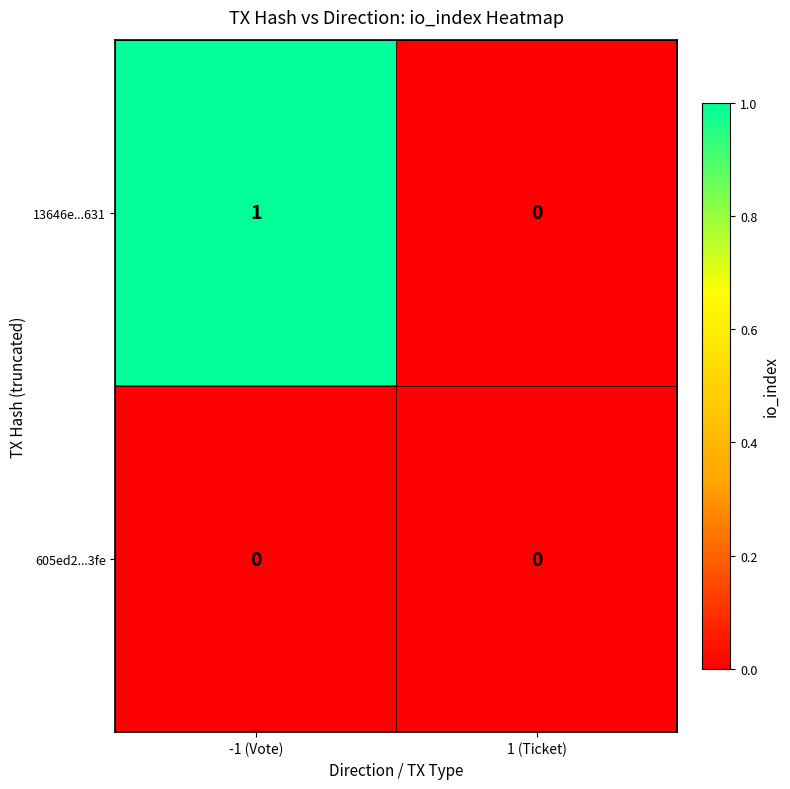

At -1 (Vote), list the series in order from smallest to largest.

605ed2...3fe, 13646e...631